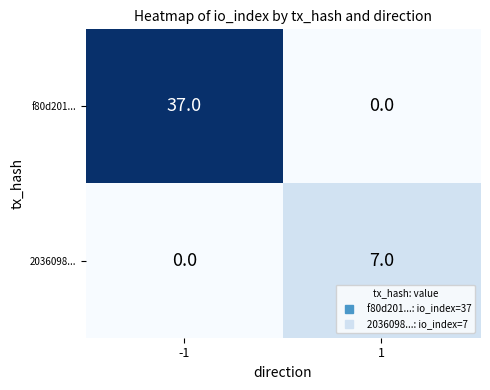

What value does the f80d201... series have at -1, to the nearest 5?

35